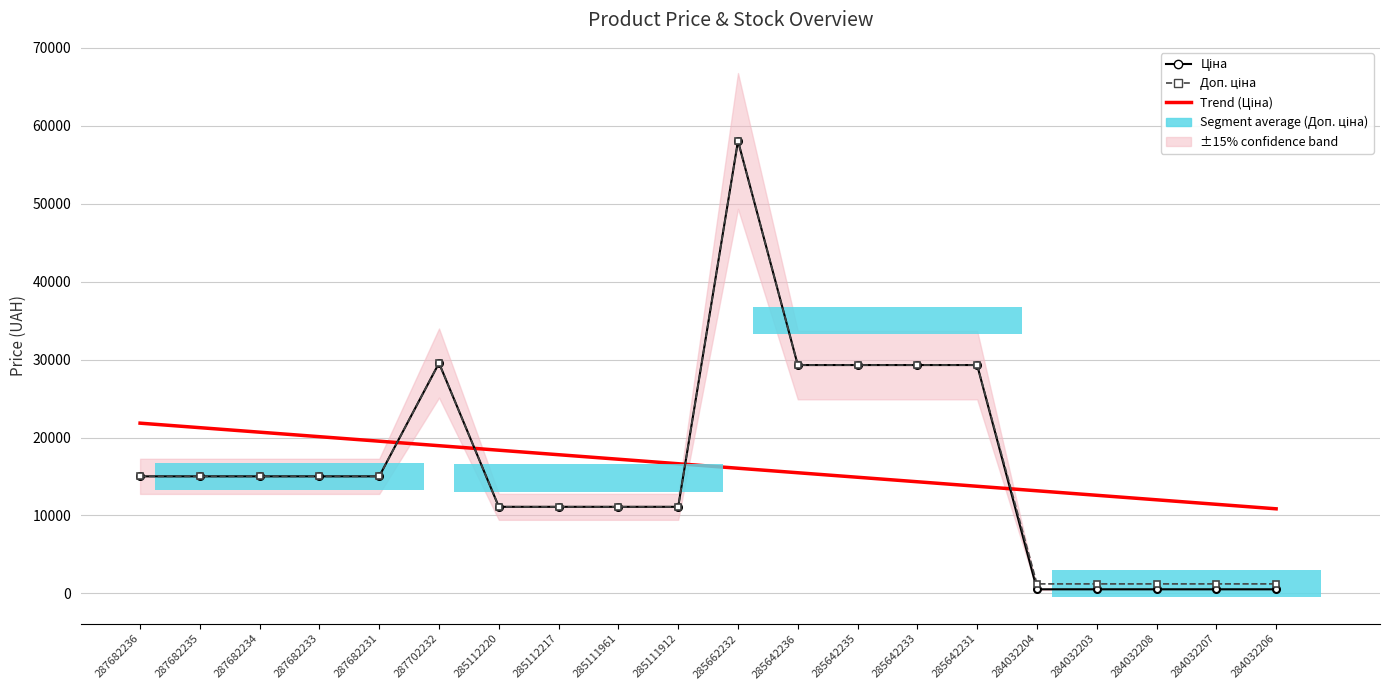

What is the difference between the Доп. ціна values at 285662232 and 285642235?

28742.1